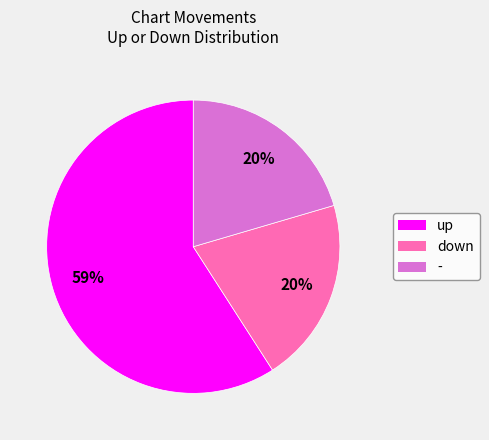

Which category has the biggest portion of the pie?

up